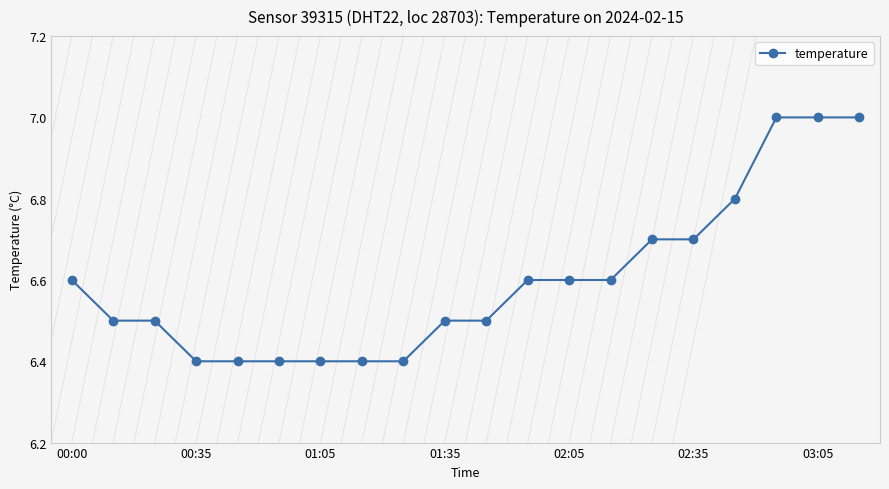

Does the chart have visible grid lines?

No